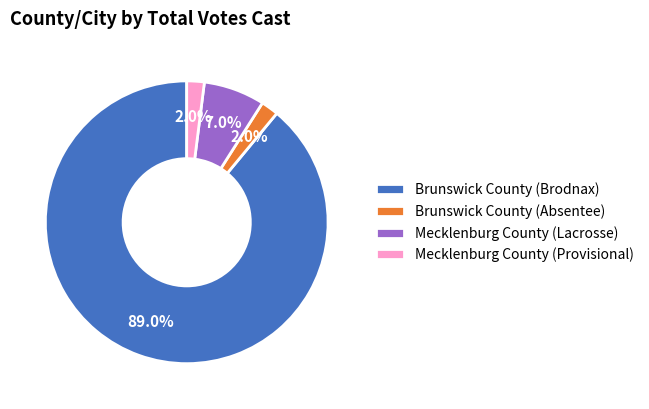

Which has a higher value, Mecklenburg County (Lacrosse) or Mecklenburg County (Provisional)?

Mecklenburg County (Lacrosse)